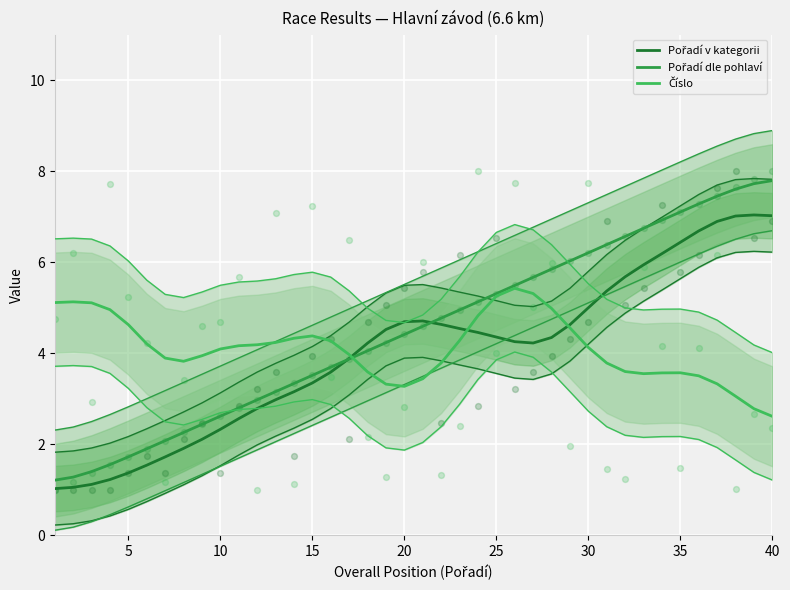

Which series reaches the minimum Y coordinate?

Pořadí v kategorii